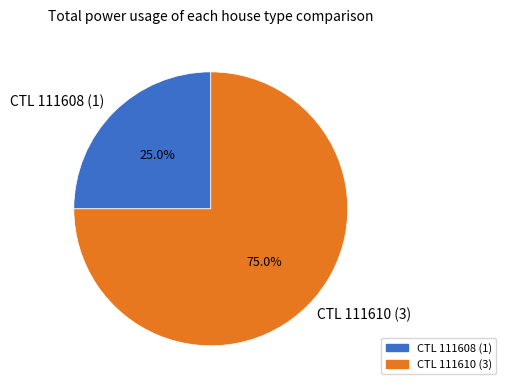

Rank the categories by value from lowest to highest.

CTL 111608 (1), CTL 111610 (3)